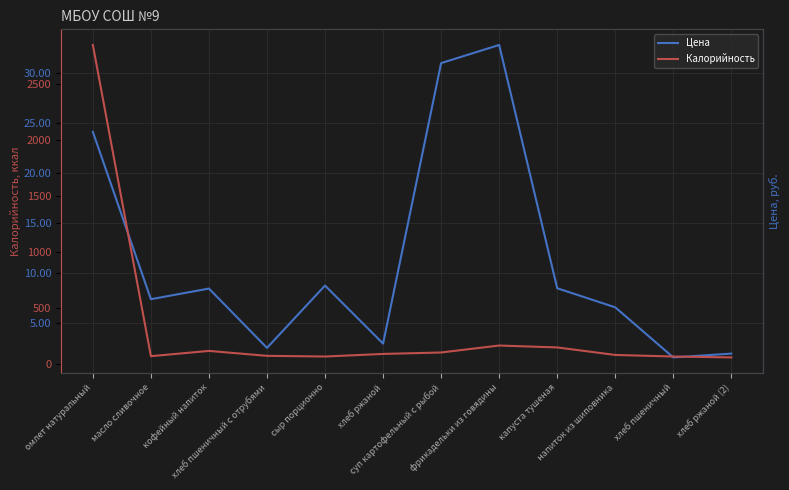

What is the difference between the highest and lowest values at хлеб пшеничный с отрубями?

71.4